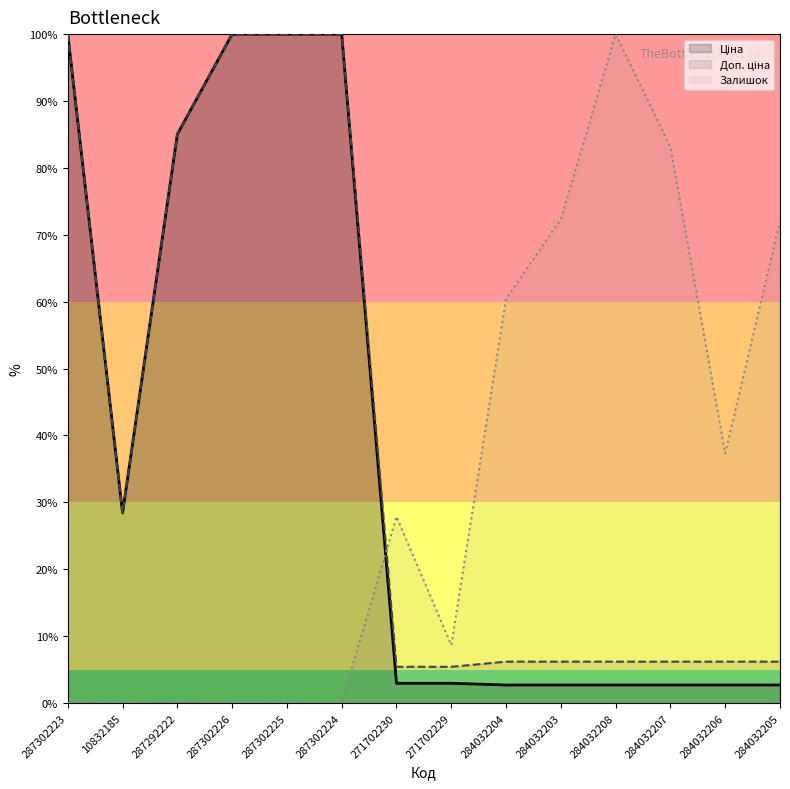

Which label corresponds to the smallest value in the chart?

10832185